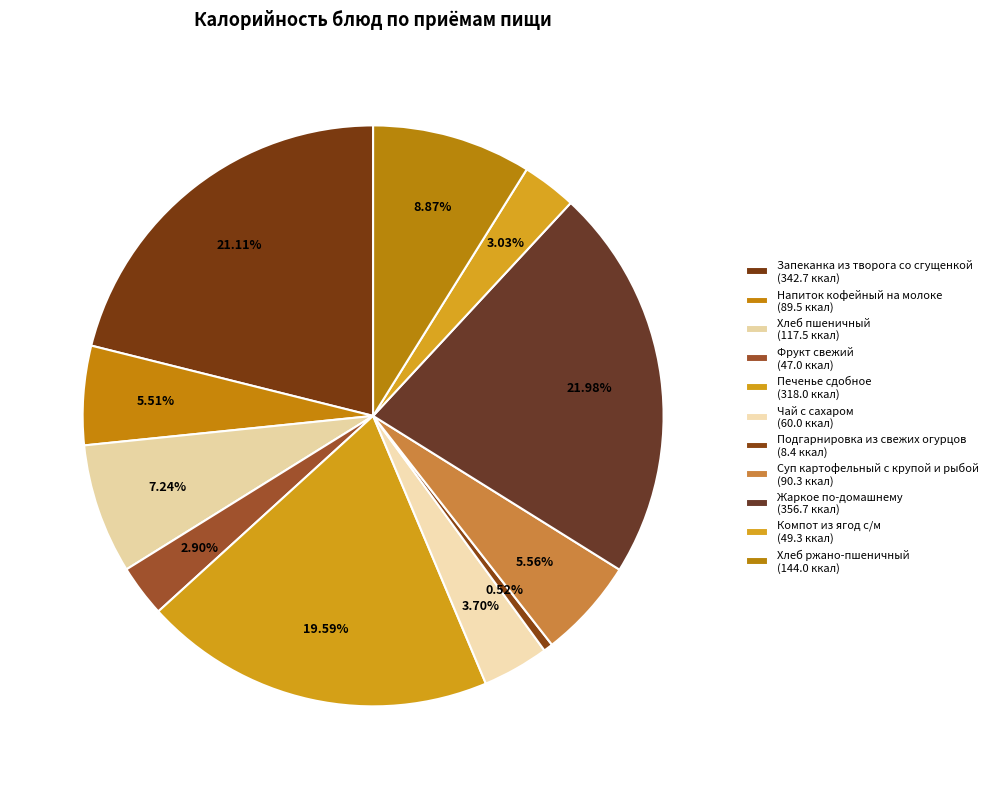

Is there a majority slice in this chart?

No